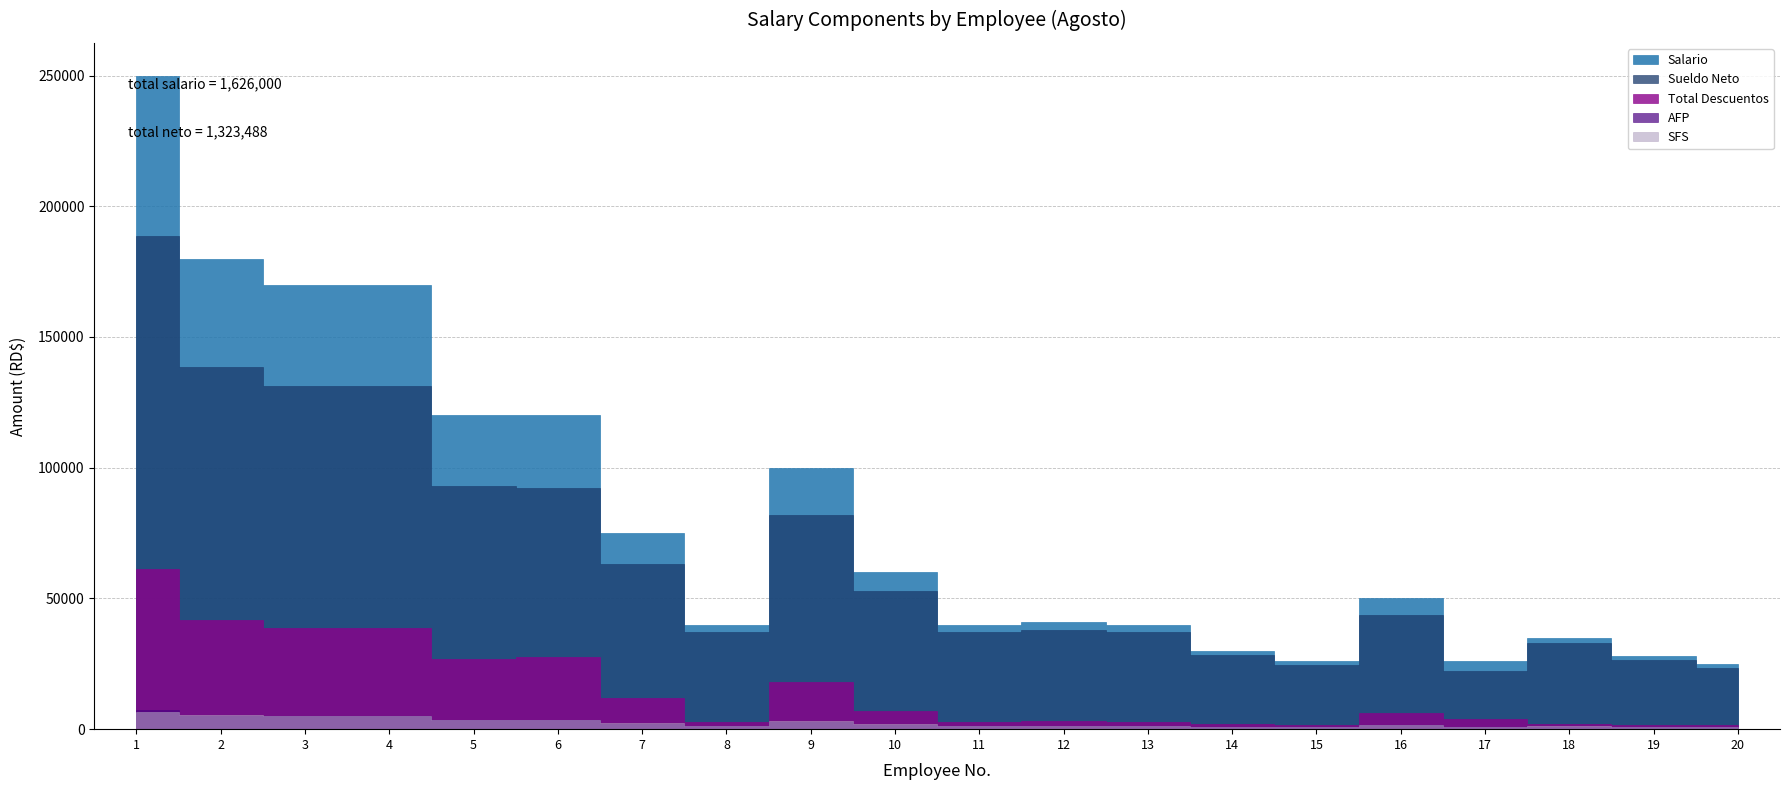

Where is the first local minimum for Total Descuentos?

5